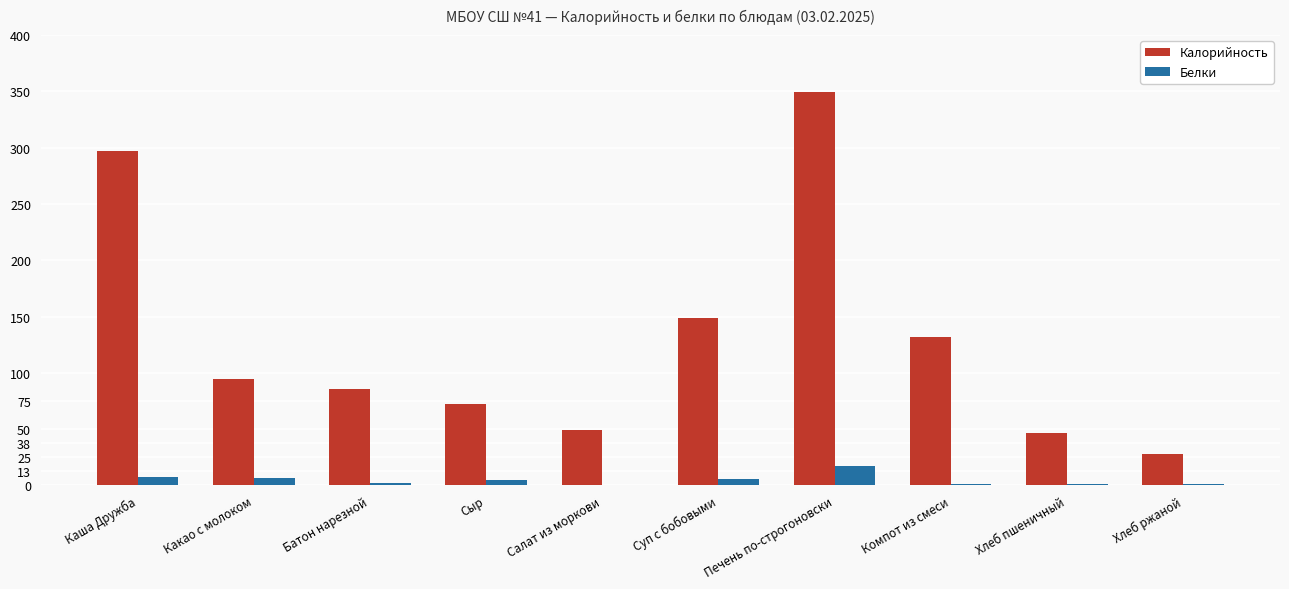

What is the difference between the Калорийность values at Сыр and Хлеб ржаной?

44.0